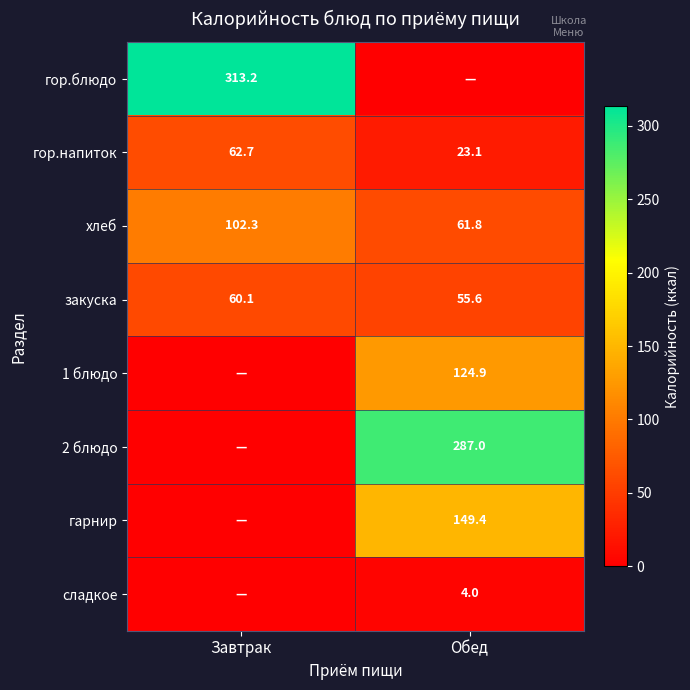

Is it true that сладкое equals 6.4 at Обед?

False